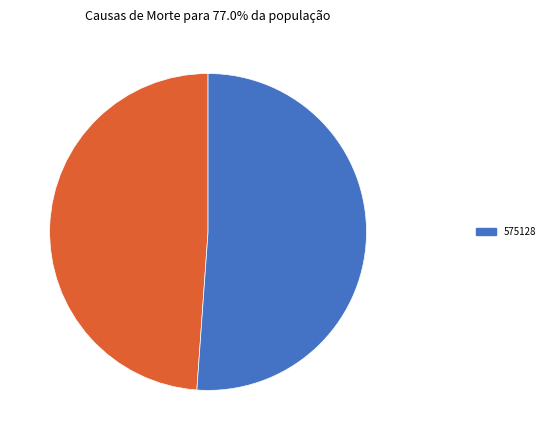

Is there a majority slice in this chart?

Yes